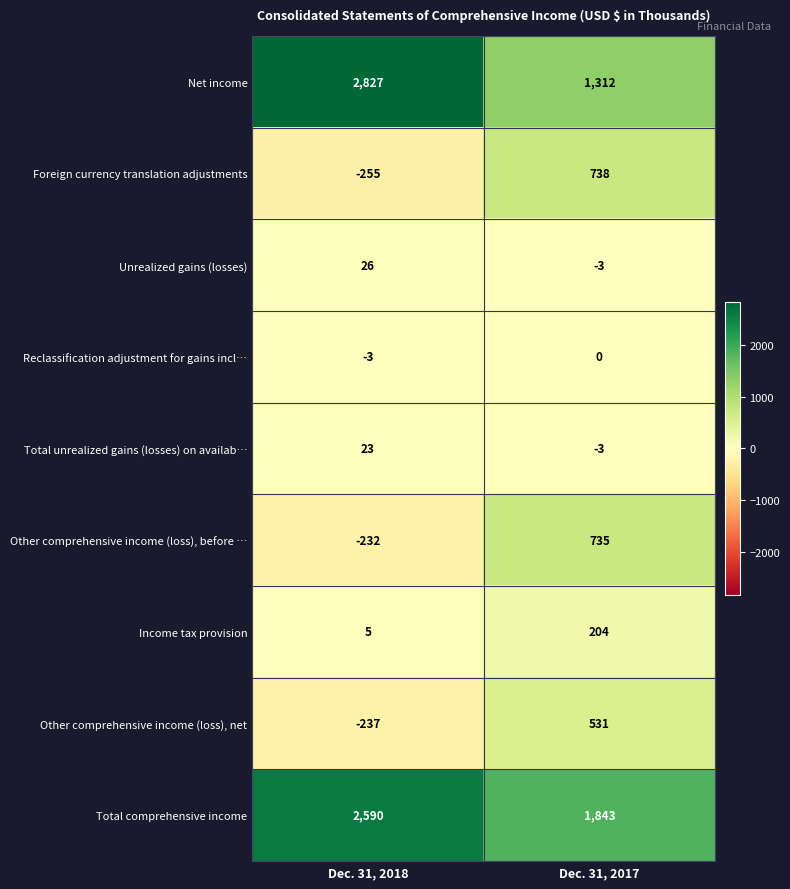

What is the spread (max minus min) of values at Dec. 31, 2017?

1846